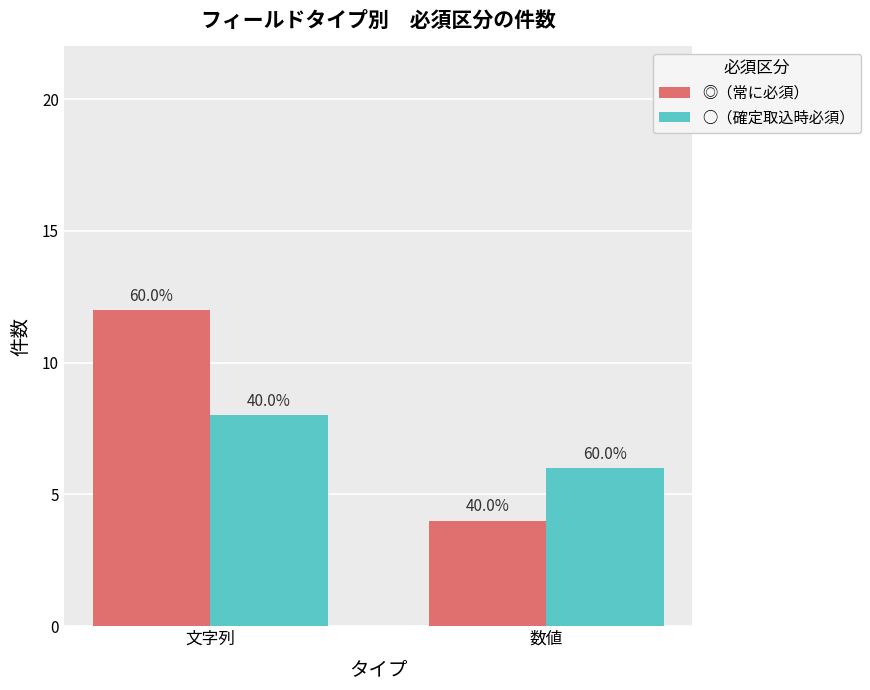

Reading left to right, extract all data points from this chart.

◎（常に必須）: 12	4
○（確定取込時必須）: 8	6